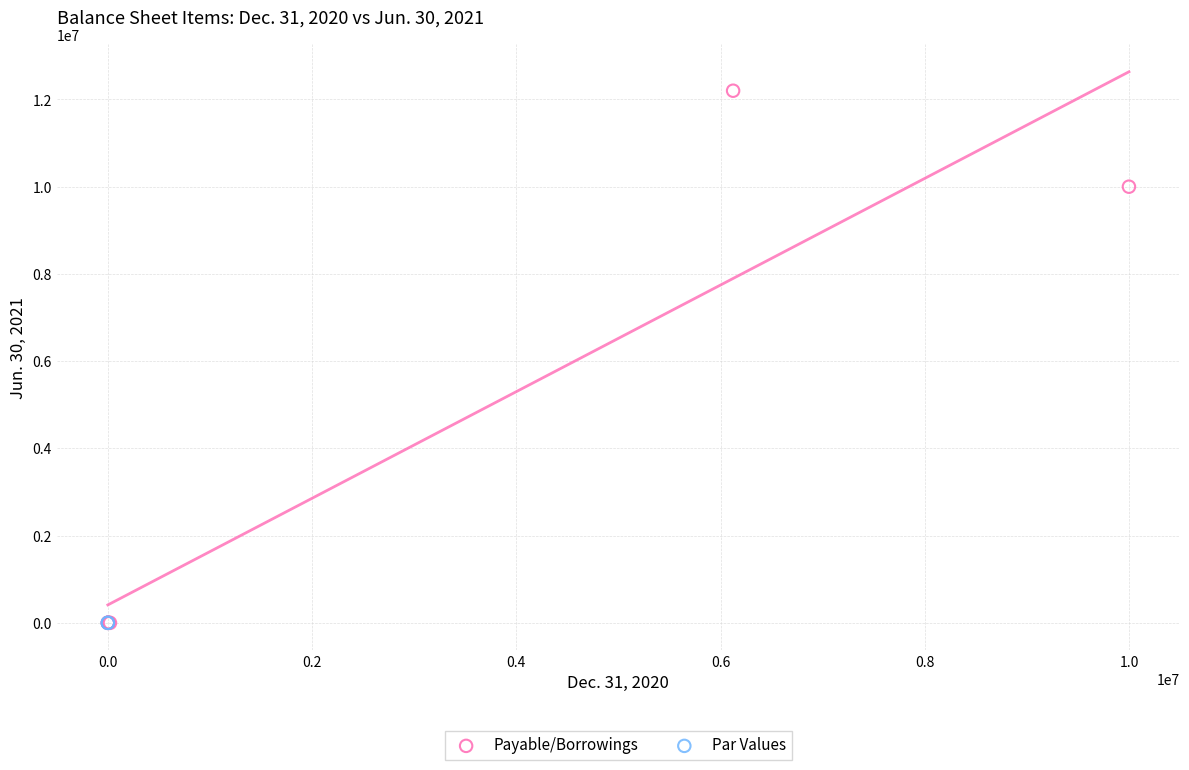

What are all the series names shown in the legend?

Payable/Borrowings, Par Values